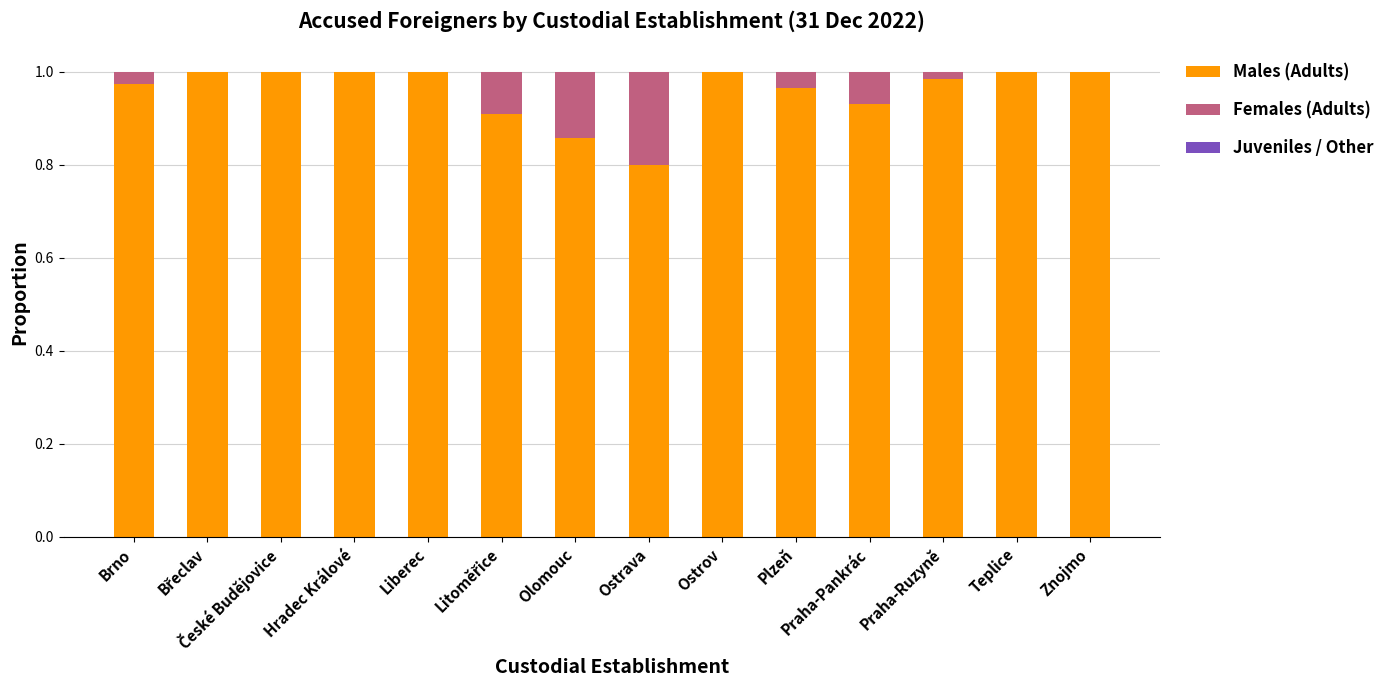

Are the bars horizontal?

No